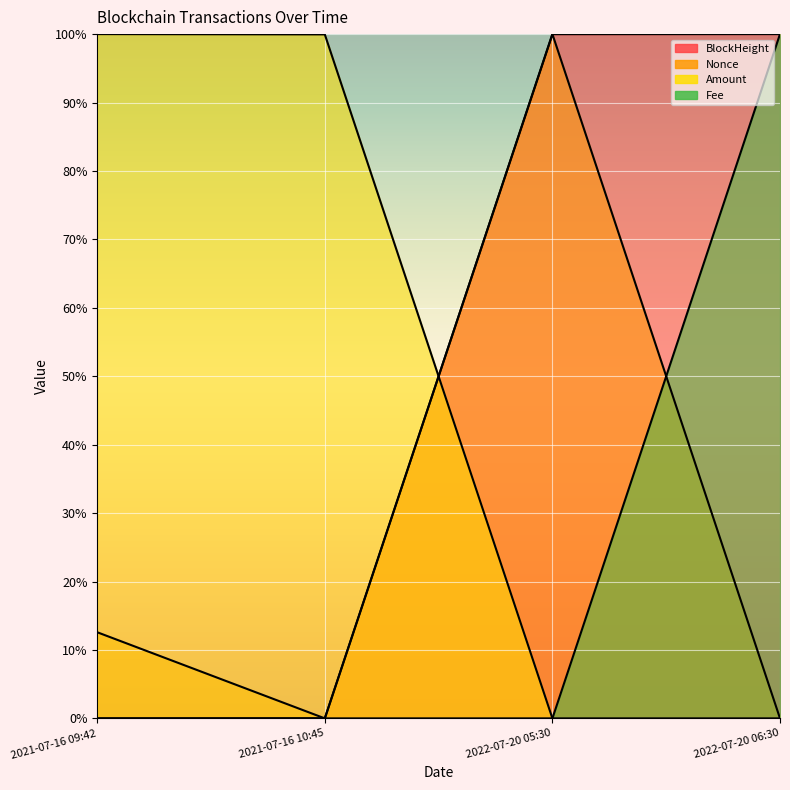

Where do Amount and Fee first cross each other?

2022-07-20 05:30 and 2022-07-20 06:30